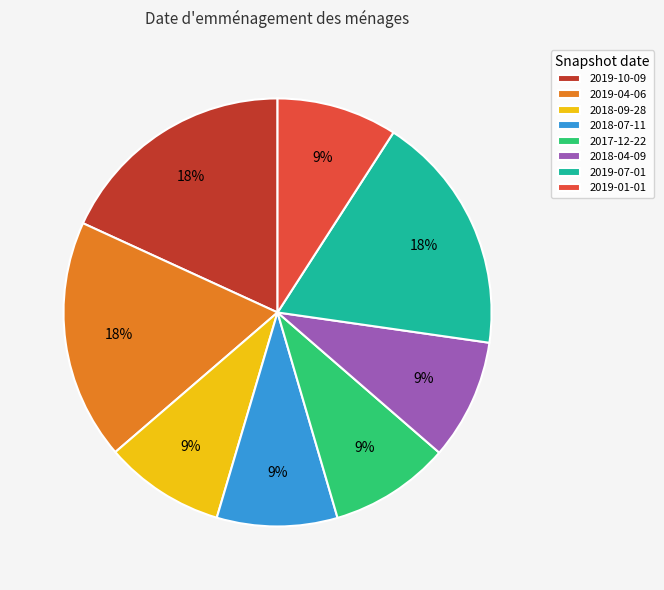

How many segments does this pie chart have?

8